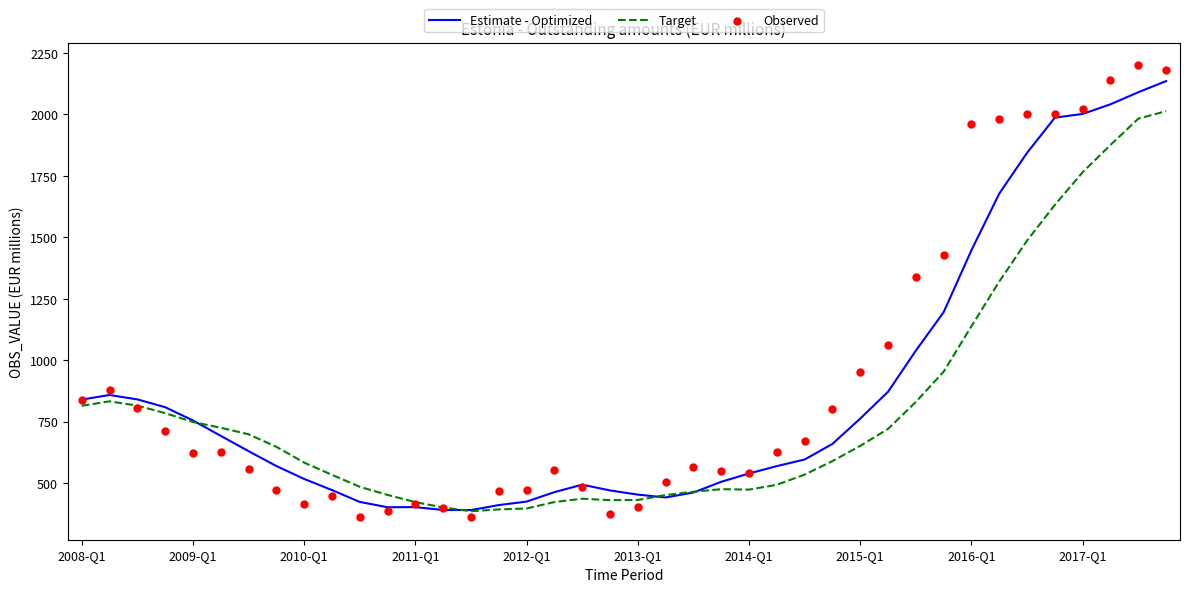

The value of Estimate - Optimized at 2011-Q1 is 613.8. True or false?

False